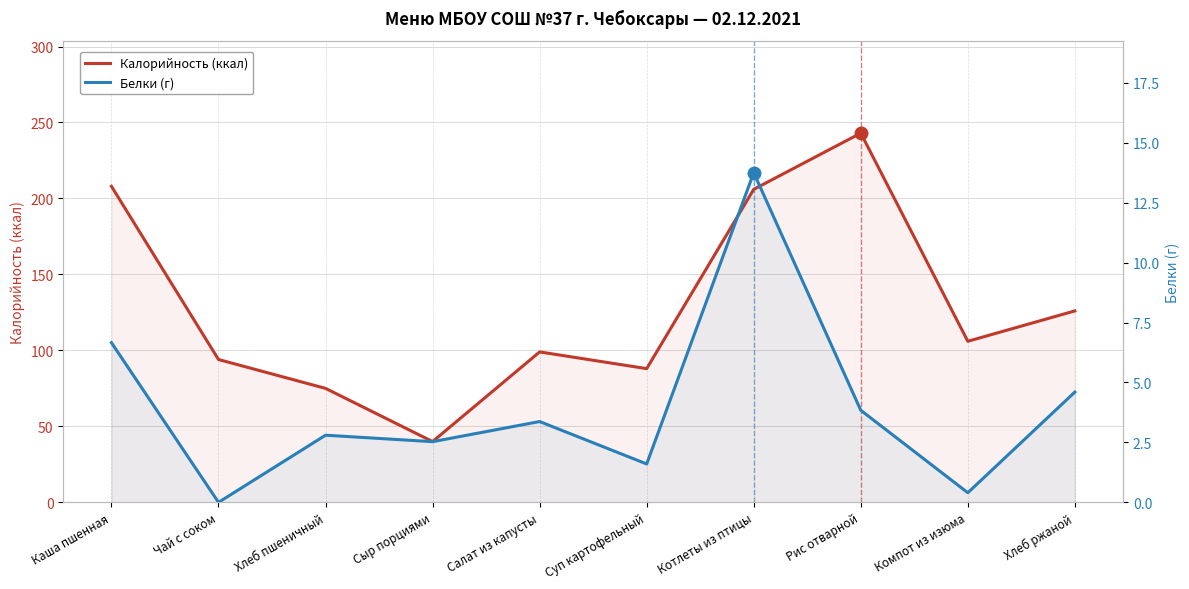

Where is the first local minimum for Калорийность (ккал)?

Сыр порциями